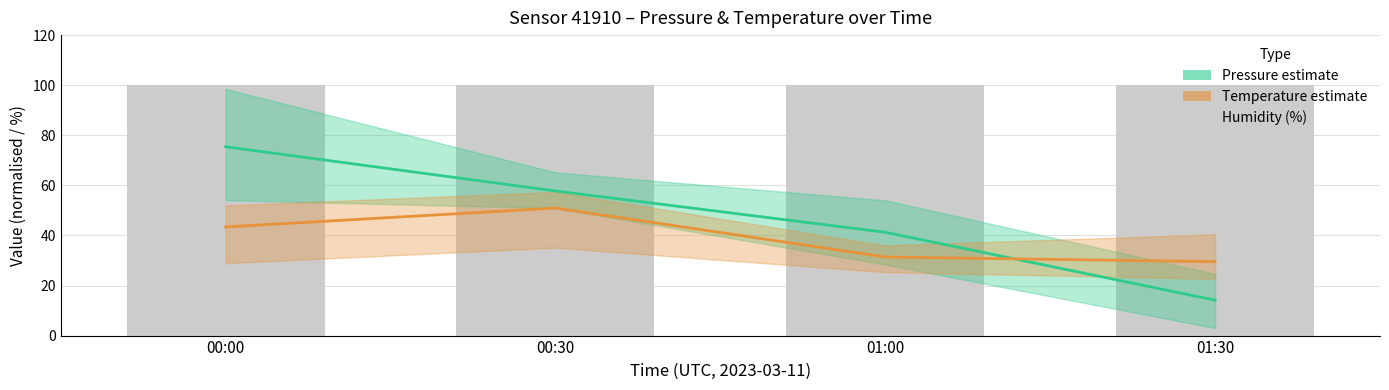

Which label corresponds to the largest value in the chart?

00:00